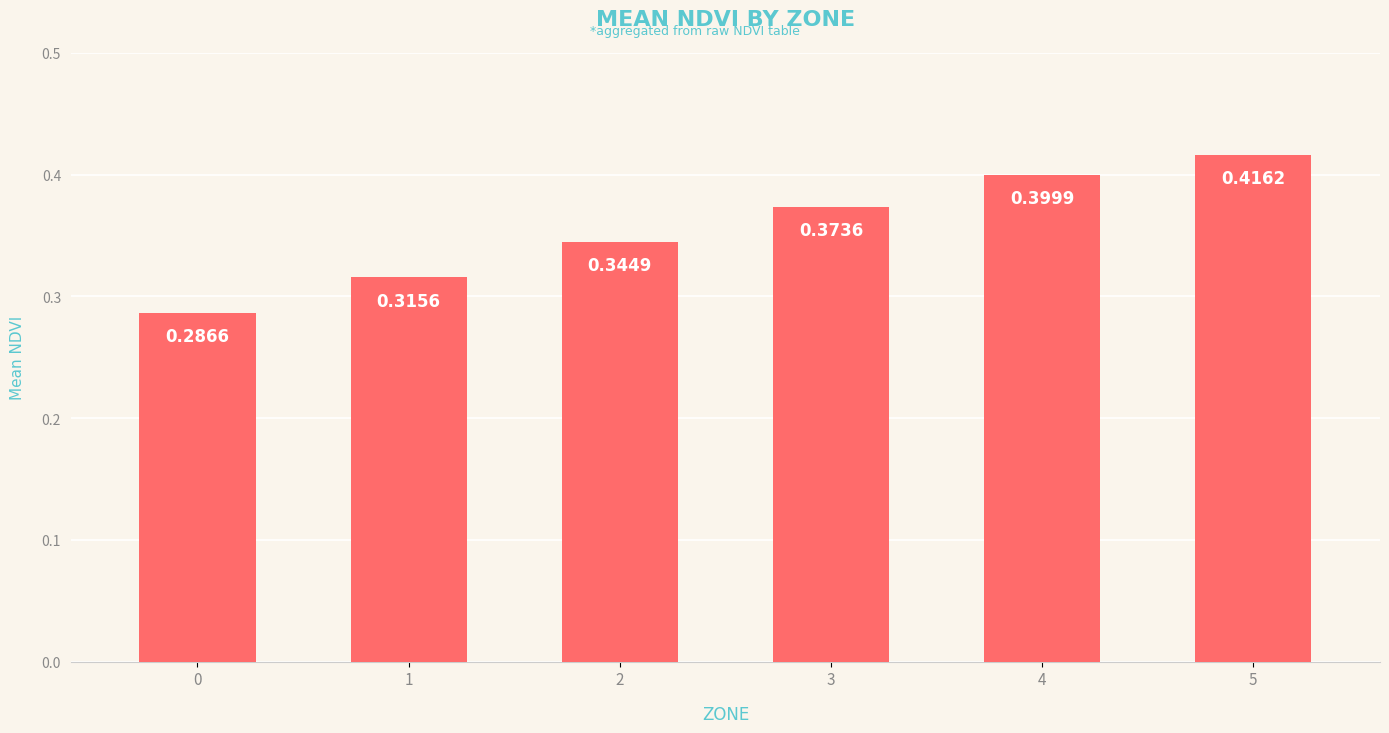

Which has a higher value, 2 or 3?

3